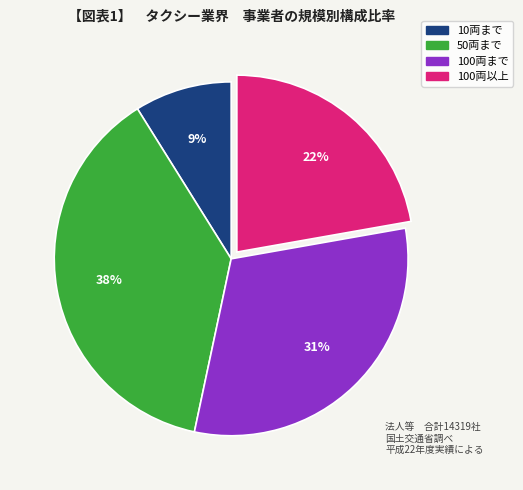

Rank the categories by value from lowest to highest.

10両まで, 100両以上, 100両まで, 50両まで